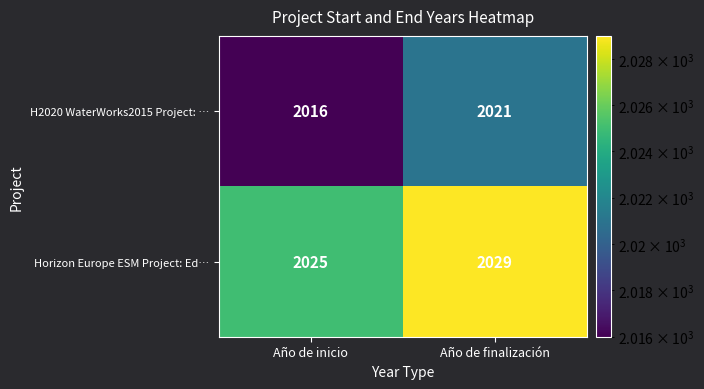

Reading left to right, extract all data points from this chart.

H2020 WaterWorks2015 Project: …: 2016	2021
Horizon Europe ESM Project: Ed…: 2025	2029